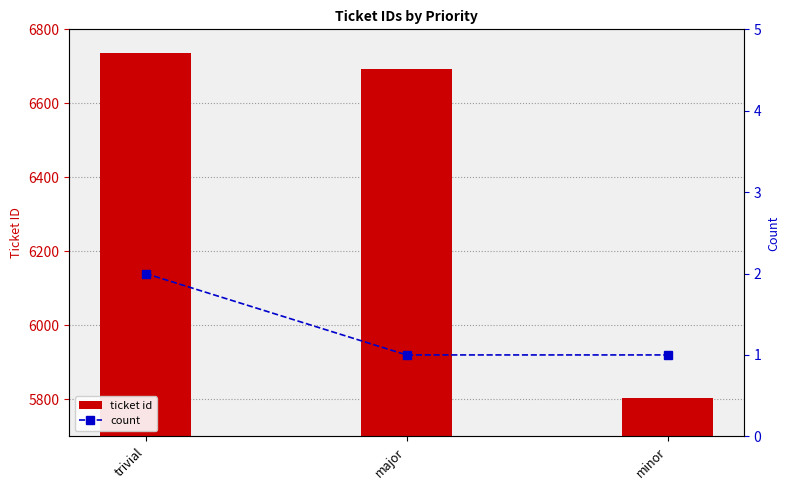

What are all the series names shown in the legend?

ticket id, count